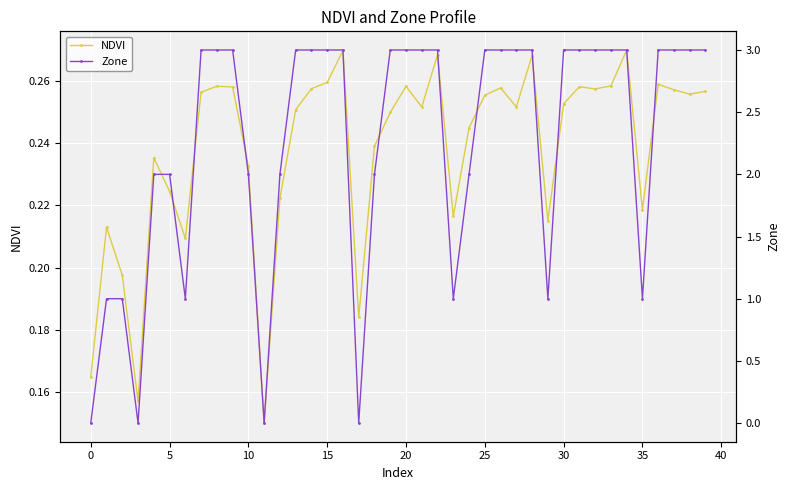

What is the spread (max minus min) of values at 19?

2.8